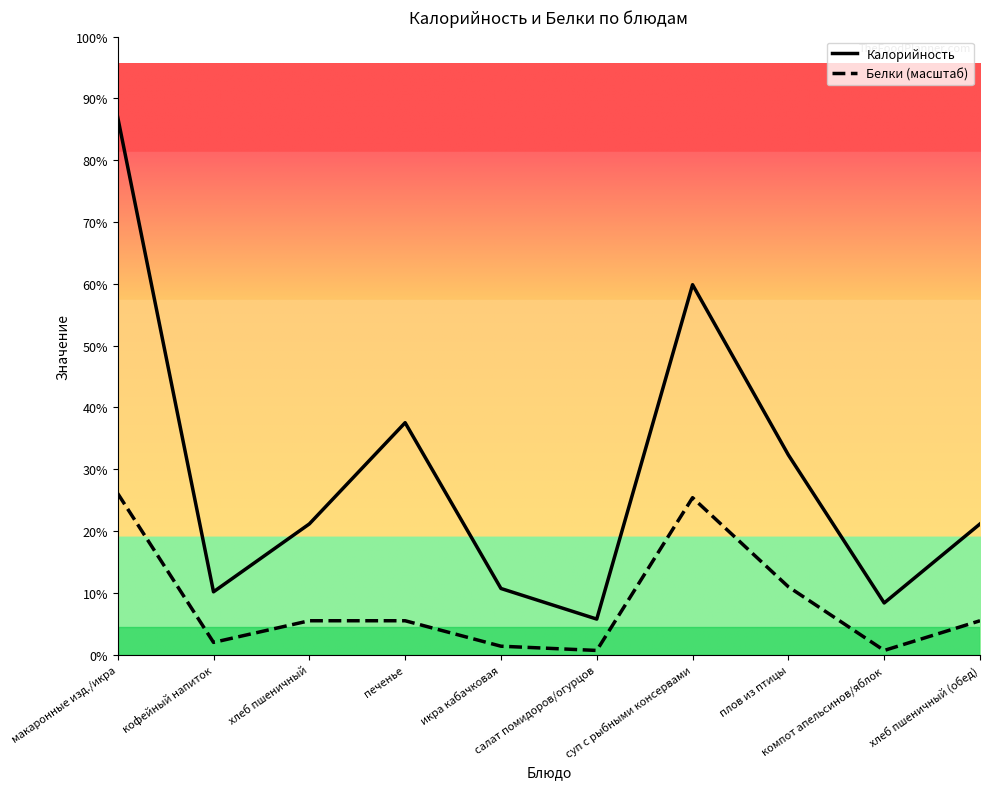

The value of Калорийность at плов из птицы is 359.0. True or false?

True